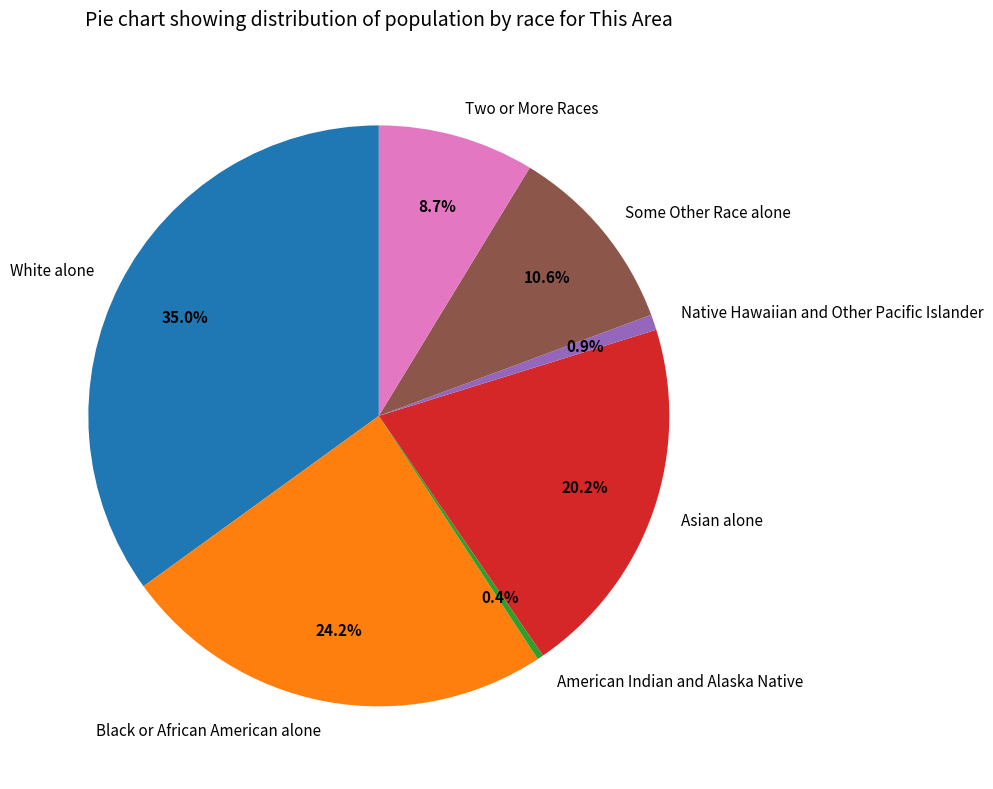

How many segments does this pie chart have?

7